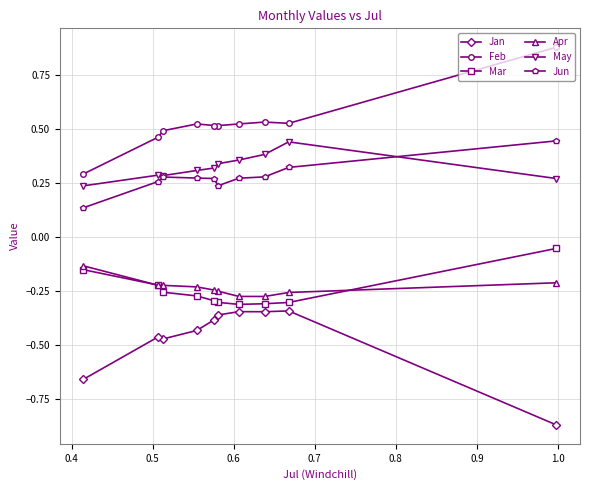

Which series has the largest total across all categories?

Feb